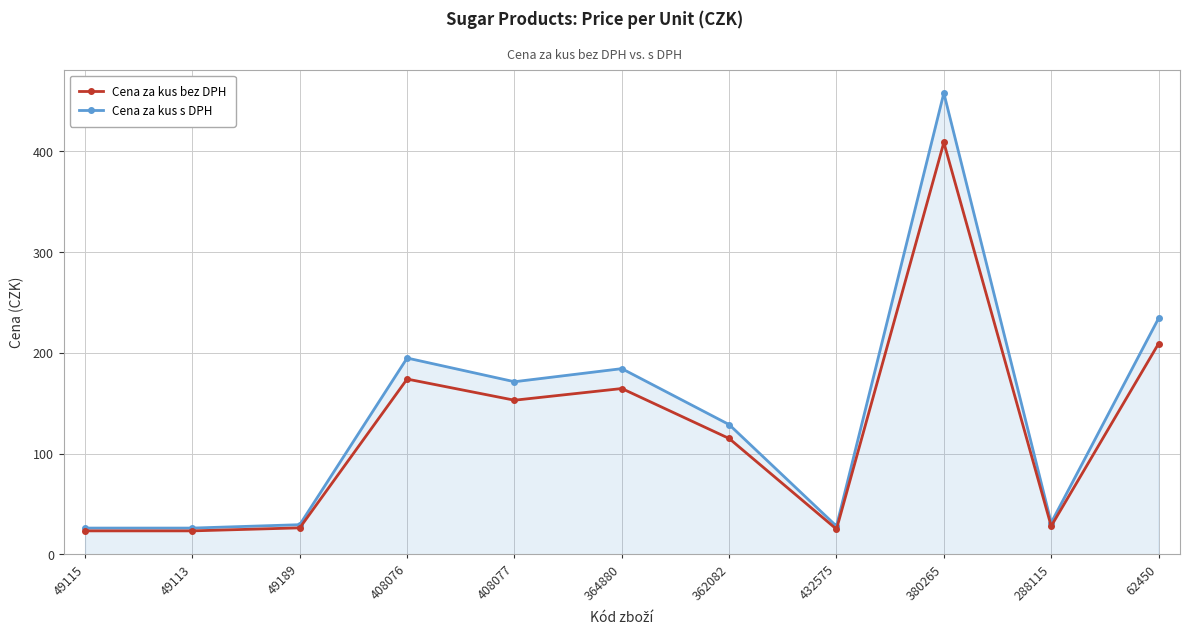

What is the total value across all series at 49115?

49.2